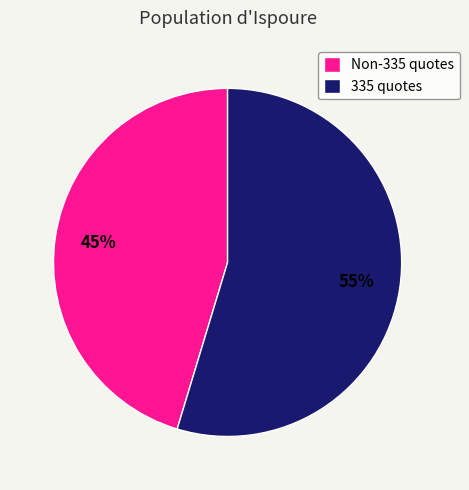

The 335 quotes slice represents 61% of the pie. True or false?

False